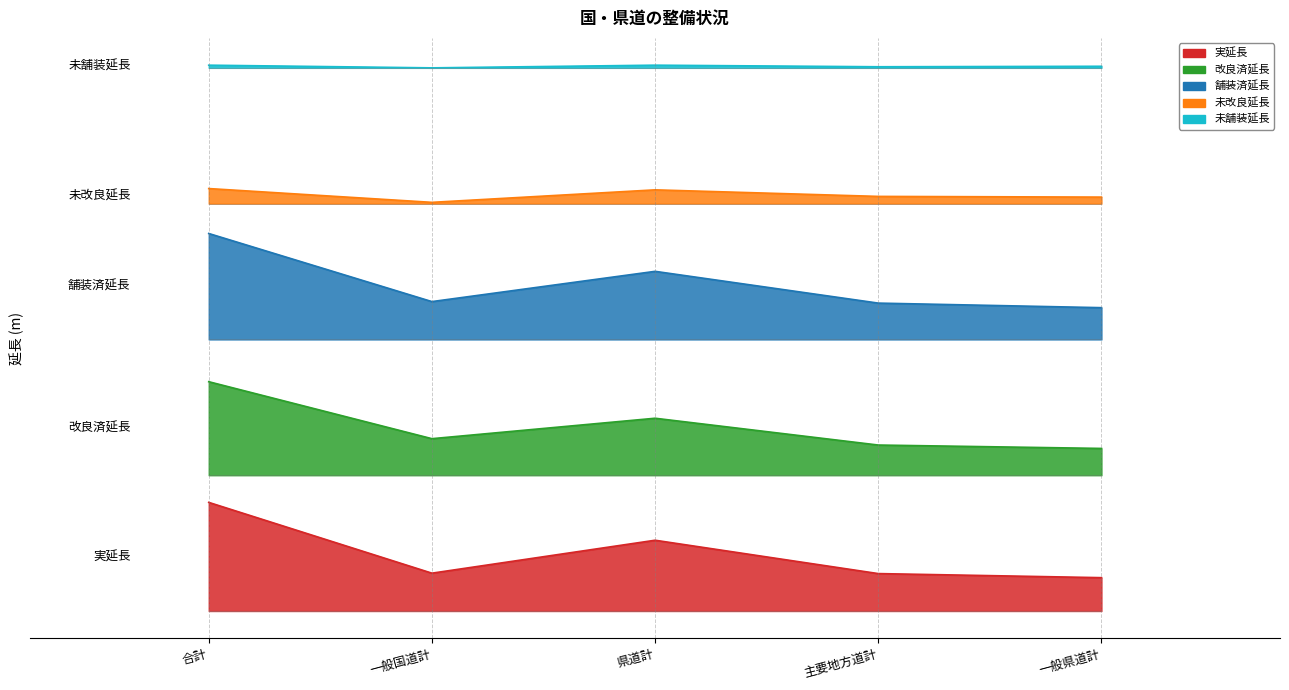

Where does the 未舗装延長 series first go above 475713?

合計